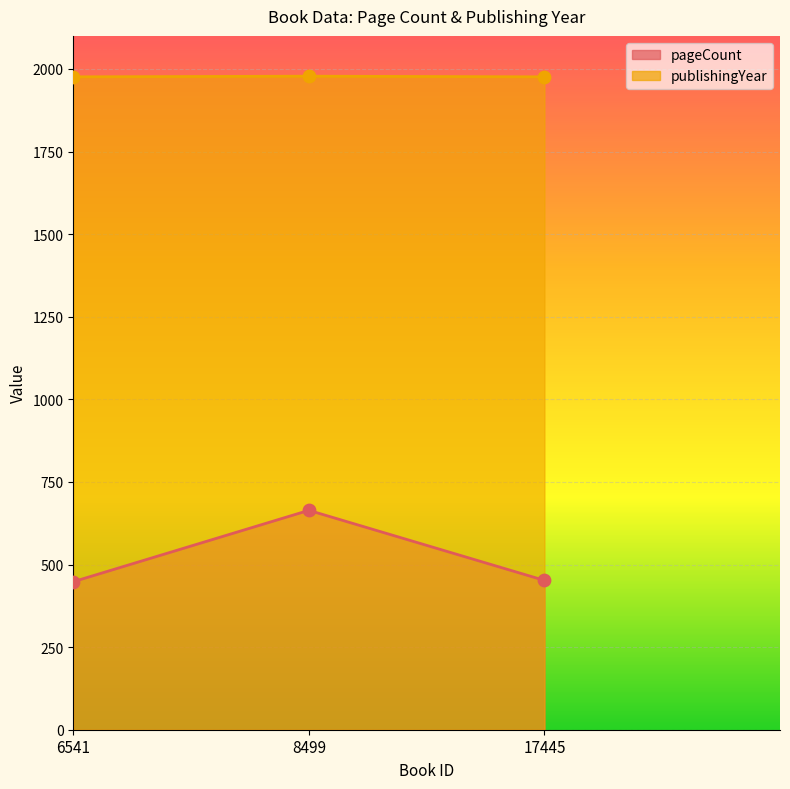

What is the total value across all series at 6541?

2424